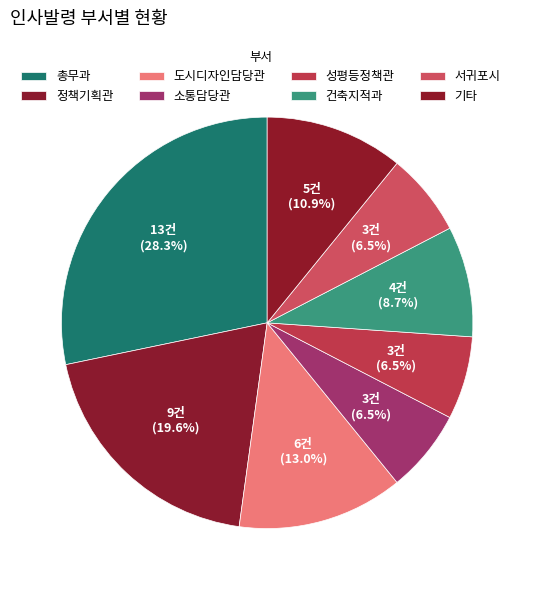

Count the number of slices in the pie.

8